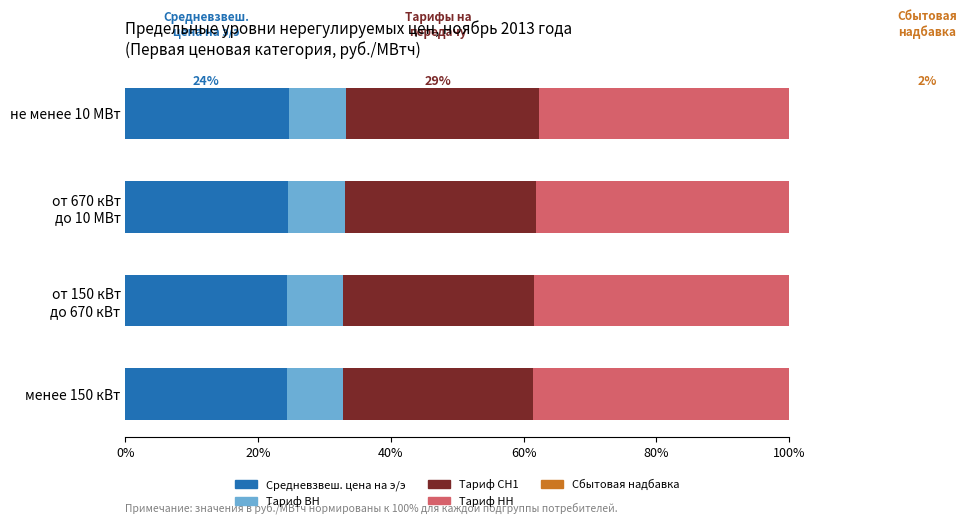

Is it true that Сбытовая надбавка equals 2.5 at от 150 кВт до 670 кВт?

False